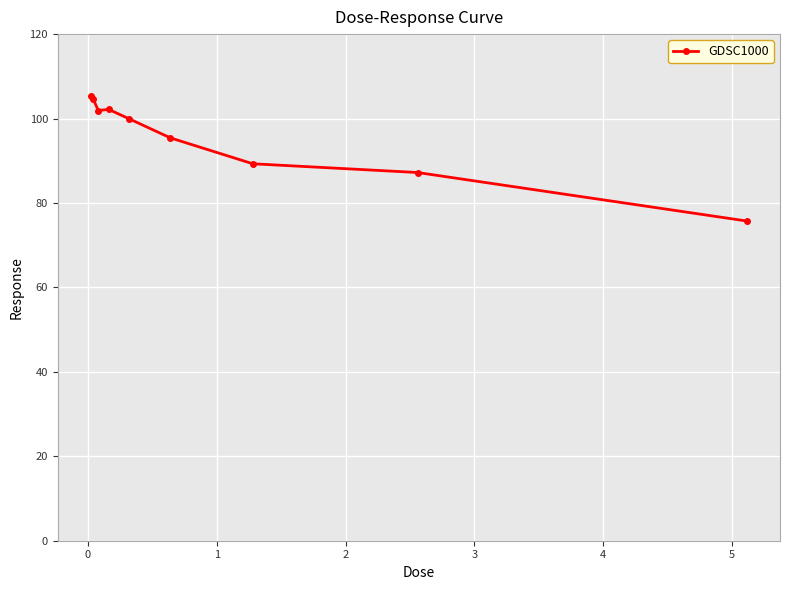

How many series are shown in this chart?

1